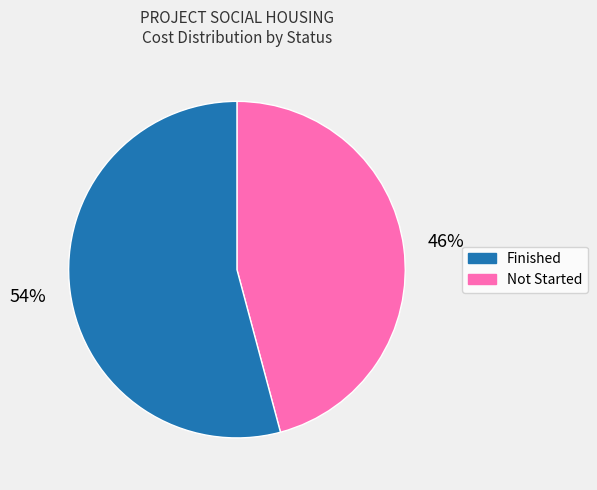

To the nearest percent, what is the average slice percentage?

50%